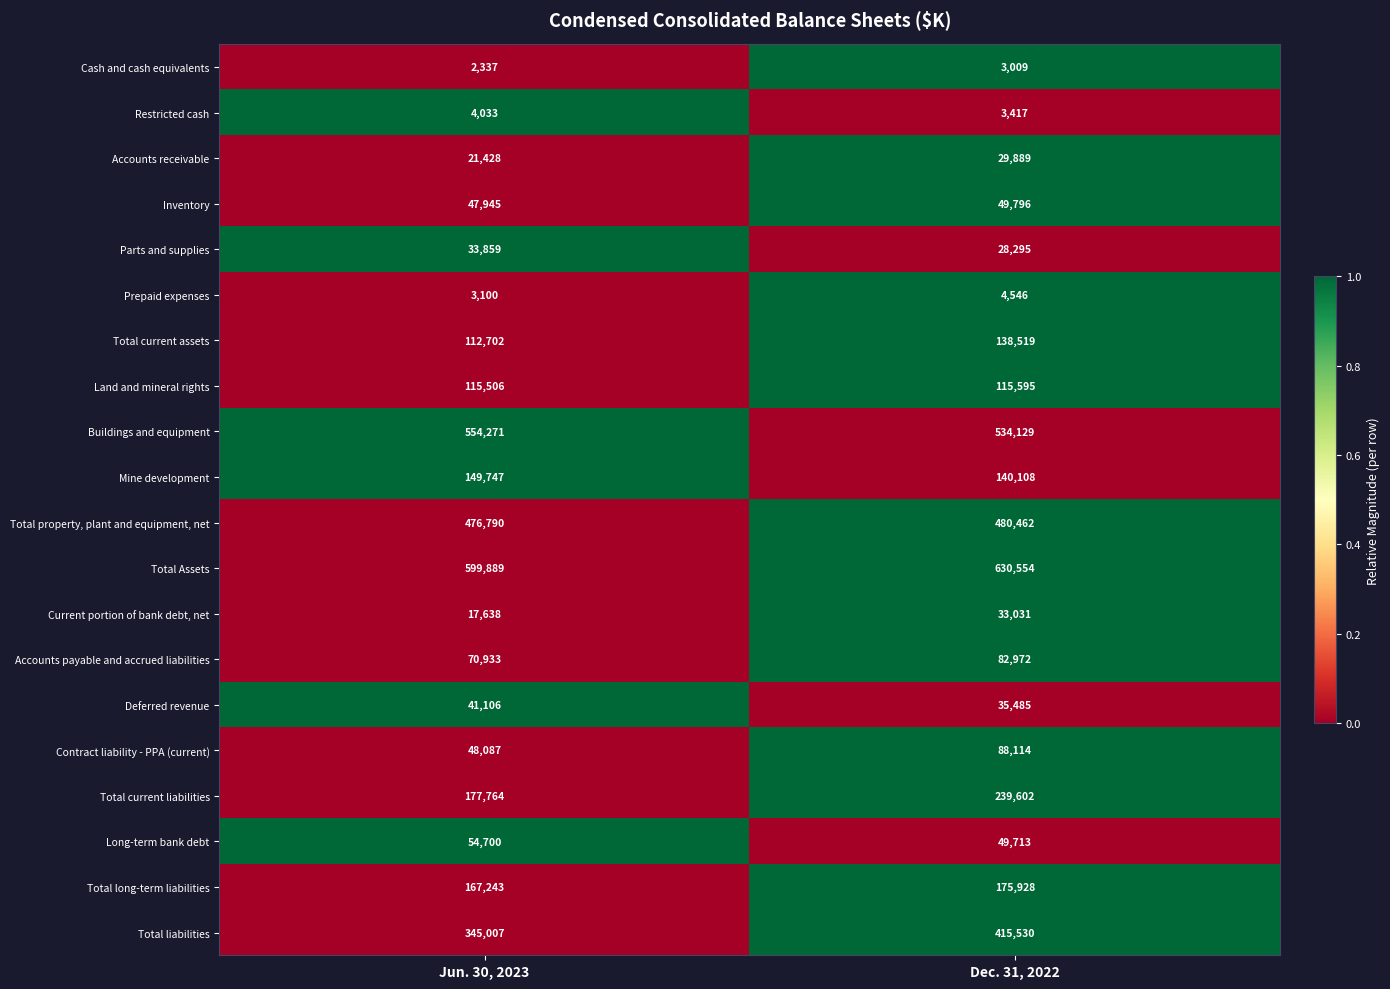

What is the sum of the Total Assets values at Dec. 31, 2022 and Jun. 30, 2023?

1230443